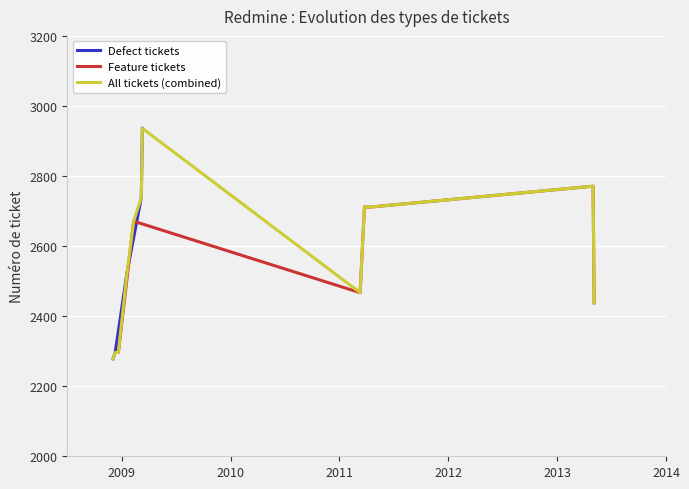

What is the highest value of the Defect tickets series?

2936